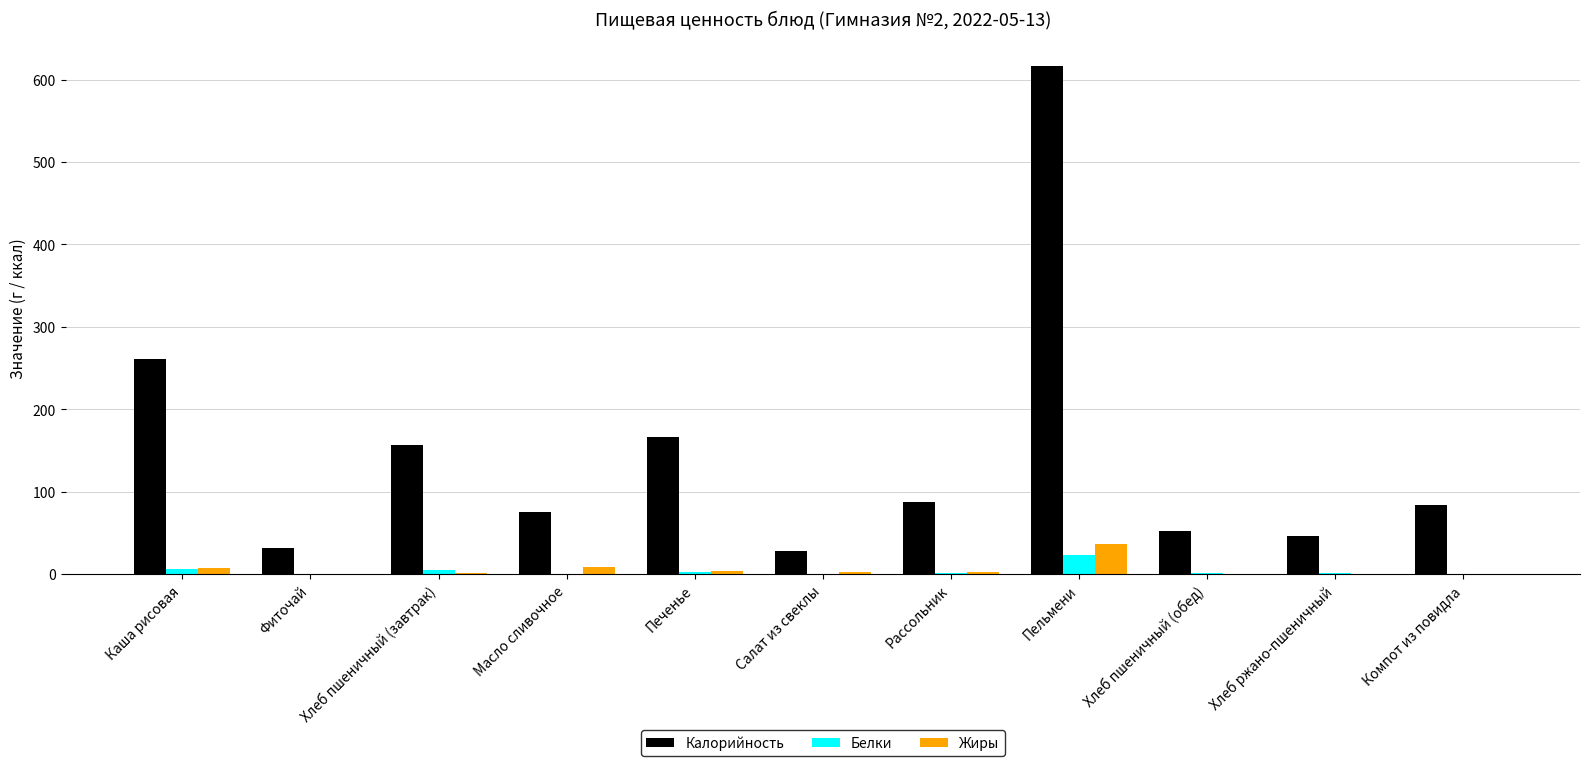

How many groups of bars are there?

11